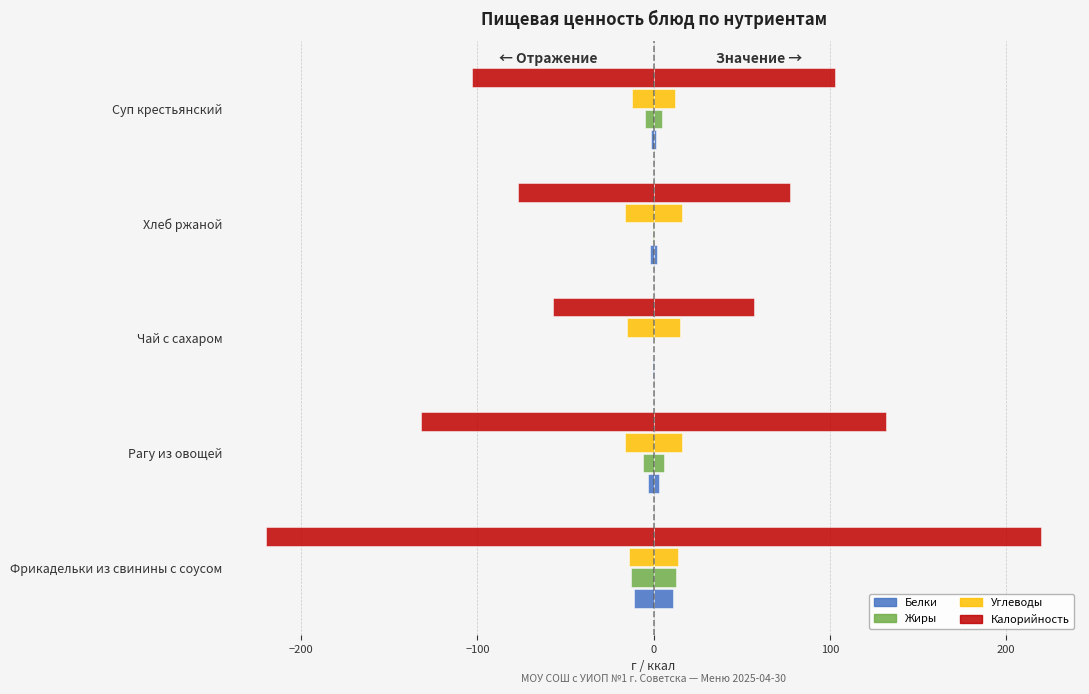

Does the chart contain any negative values?

No